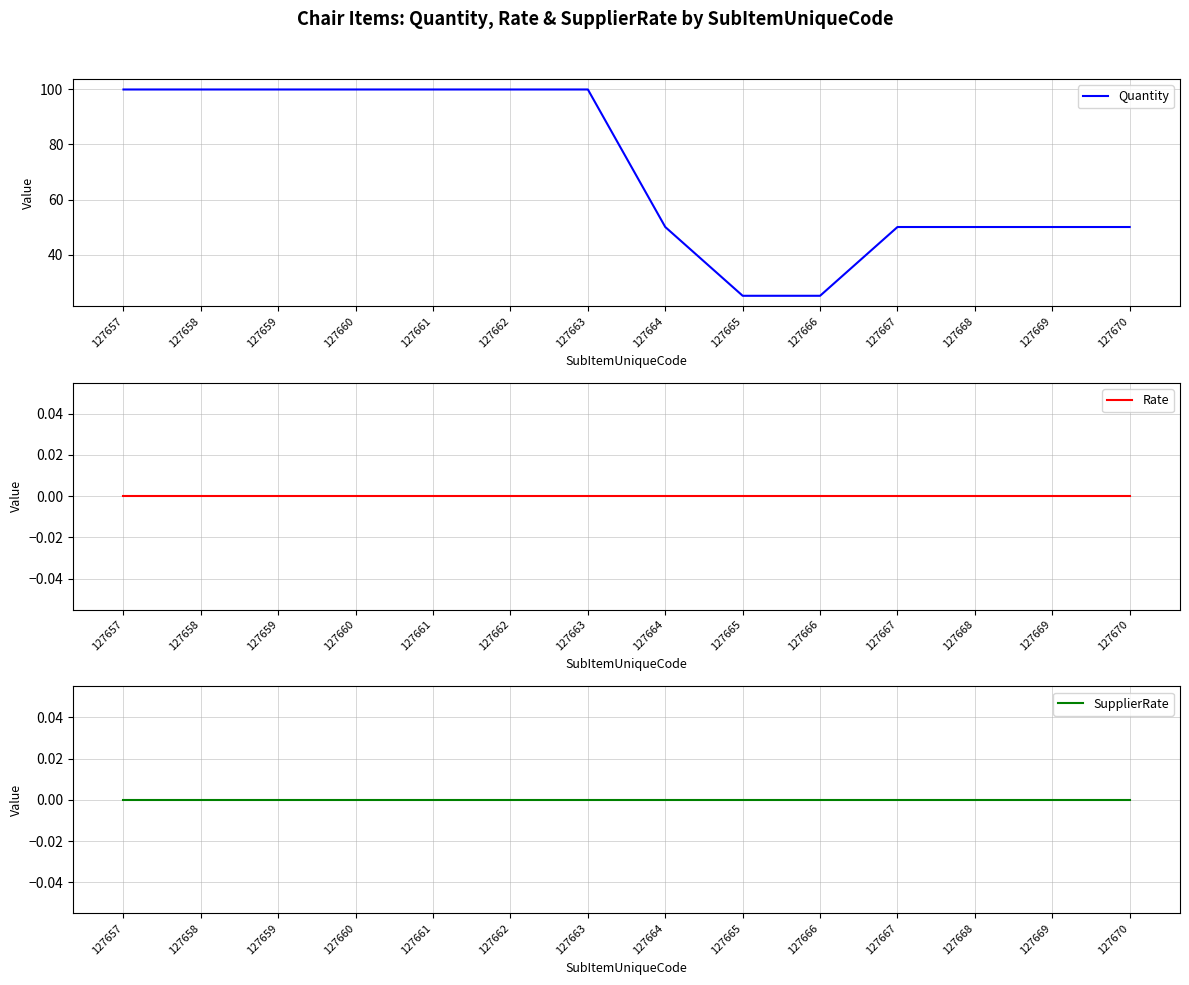

What are all the series names shown in the legend?

Quantity, Rate, SupplierRate